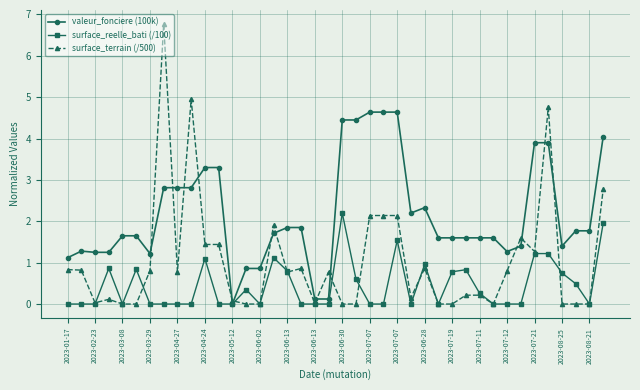

What is the sum of all surface_terrain (/500) values?

41.4